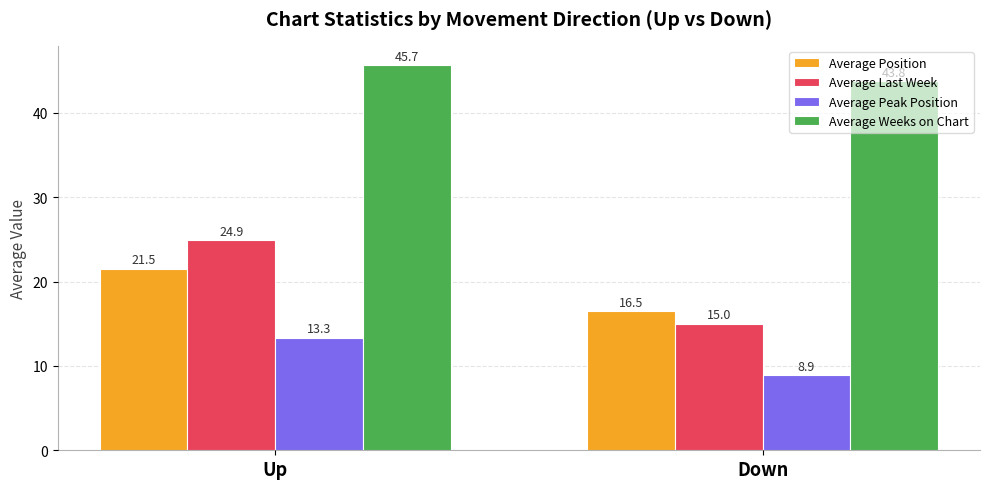

Which series has the widest spread of values?

Average Last Week